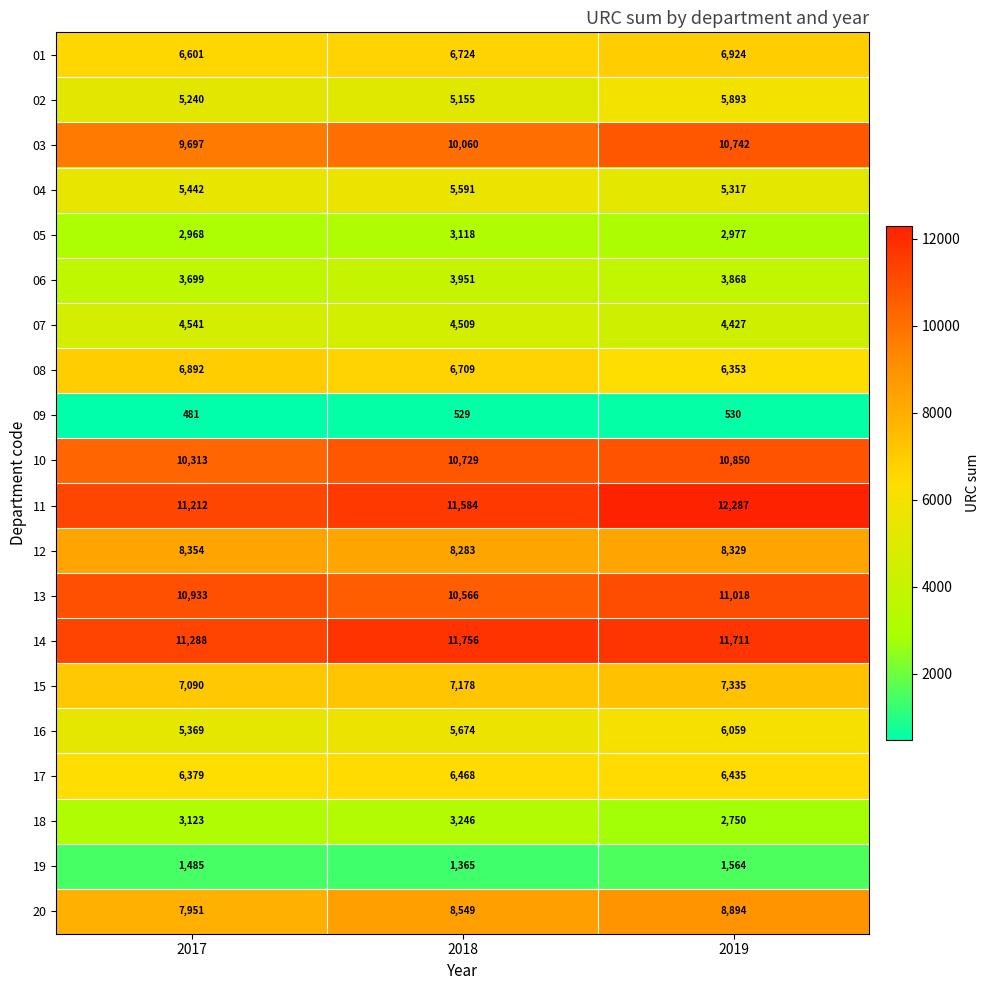

What is the difference between the highest and lowest values at 2017?

10807